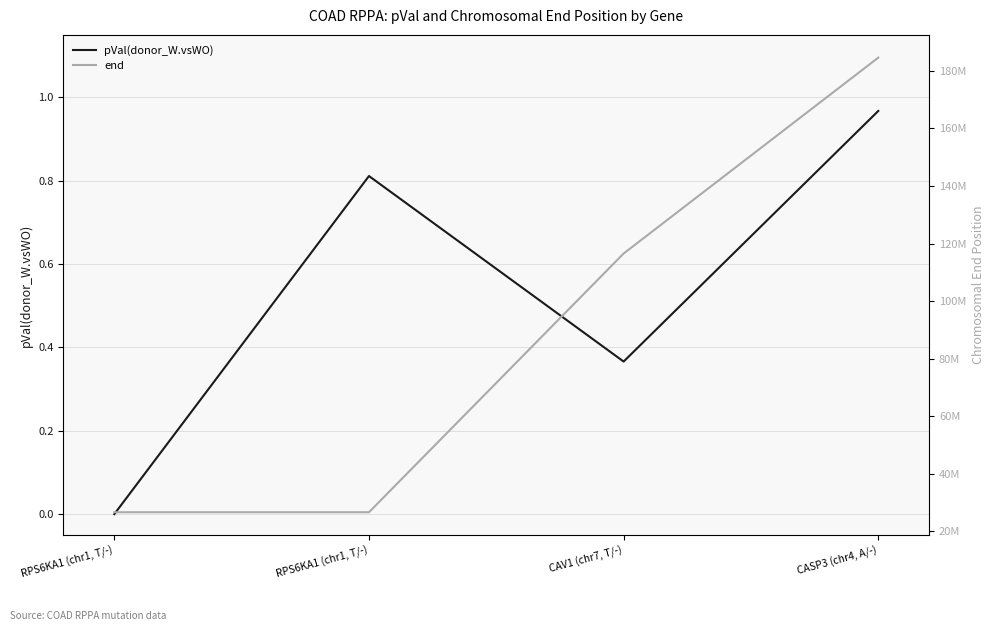

Rank the series at CAV1 (chr7, T/-) from lowest to highest value.

pVal(donor_W.vsWO), end